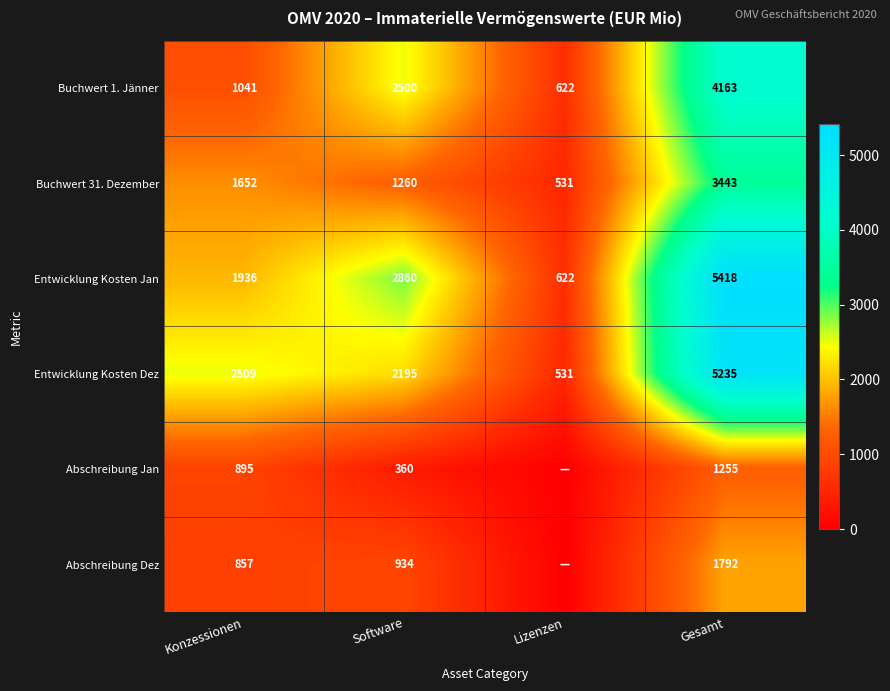

At which label does Buchwert 1. Jänner reach its minimum?

Lizenzen